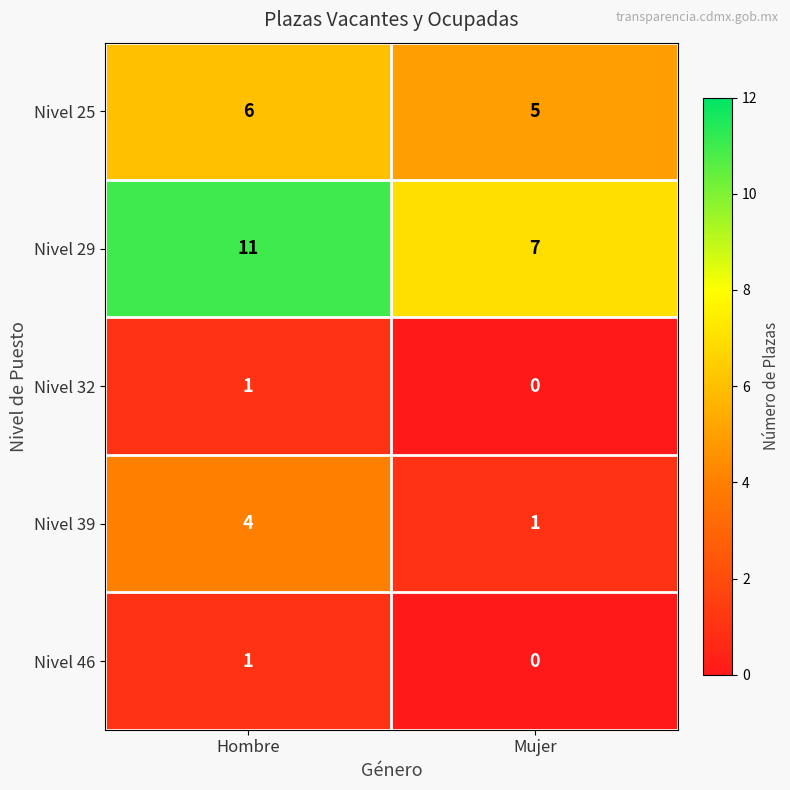

Read the Nivel 39 value at Hombre.

4